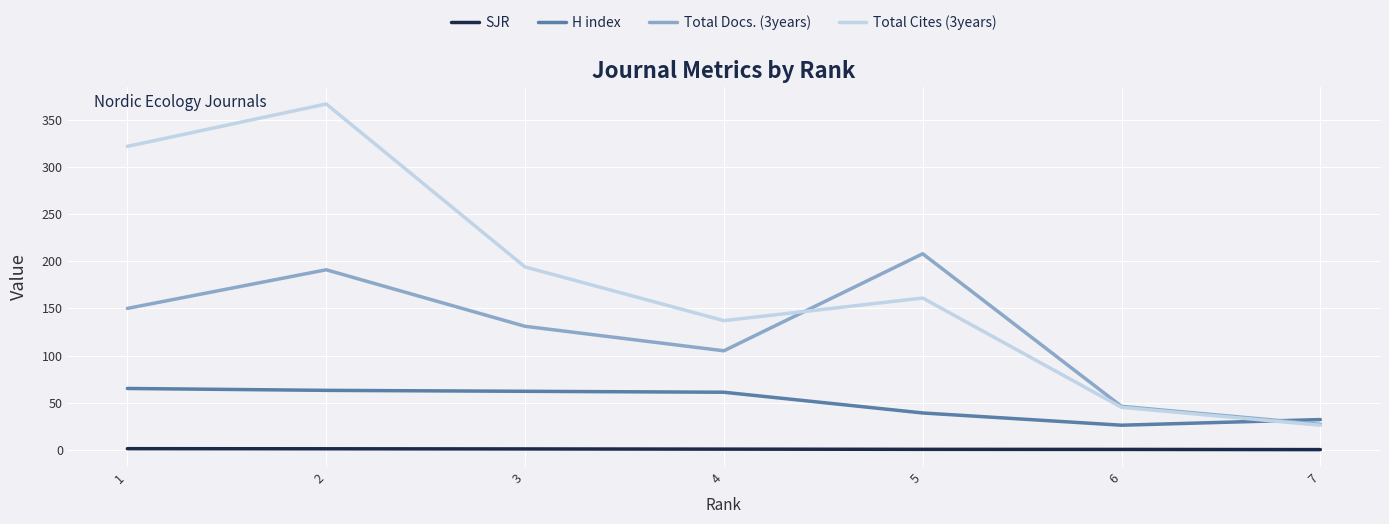

List the series in order of their peak value, lowest first.

SJR, H index, Total Docs. (3years), Total Cites (3years)